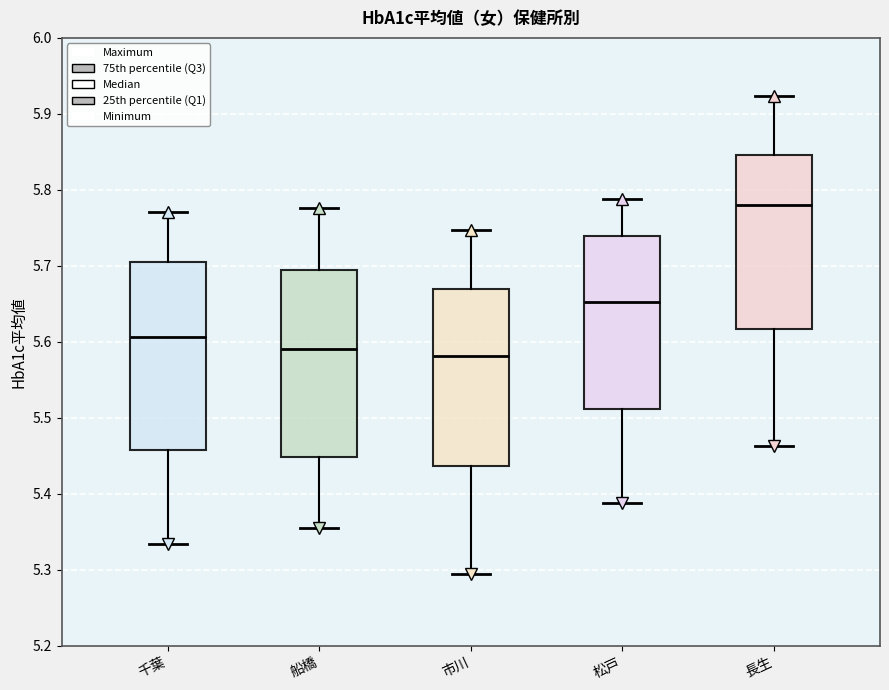

Where does the upper whisker of the box for 松戸 end on the y-axis? The values are not printed on the chart, so give them approximately, as read against the axis.

5.79